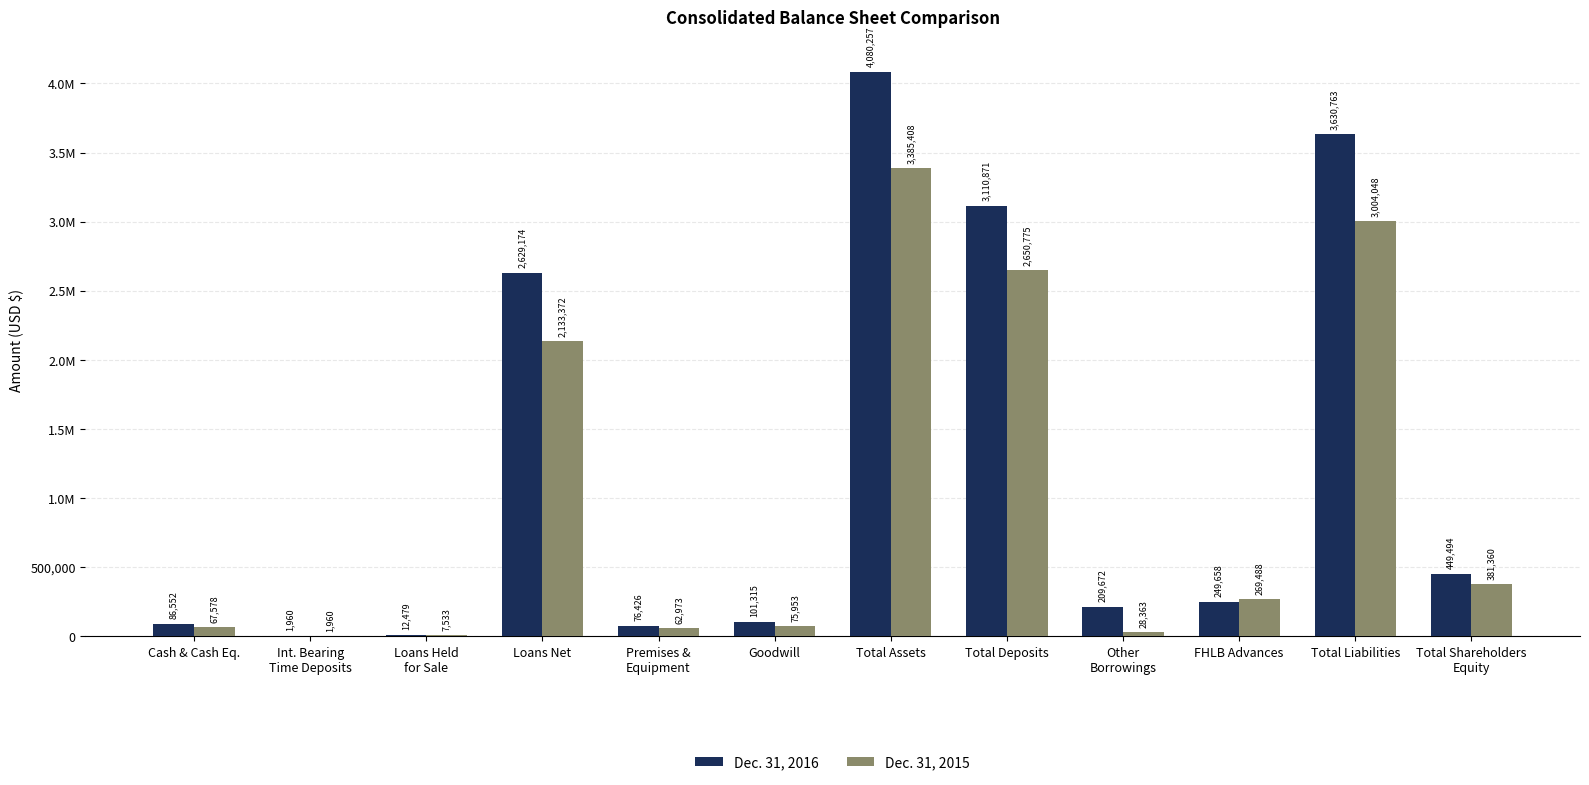

The value of Dec. 31, 2015 at Total Shareholders
Equity is 381360. True or false?

True